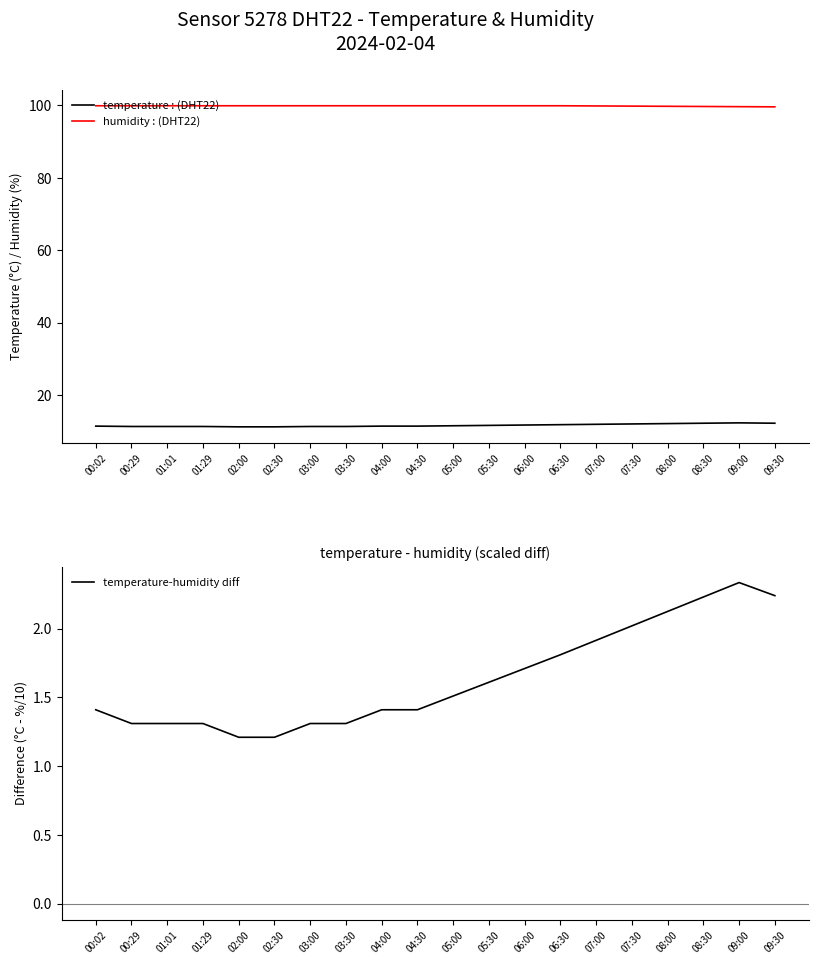

What is the approximate value of temperature-humidity diff at 05:30?

1.6